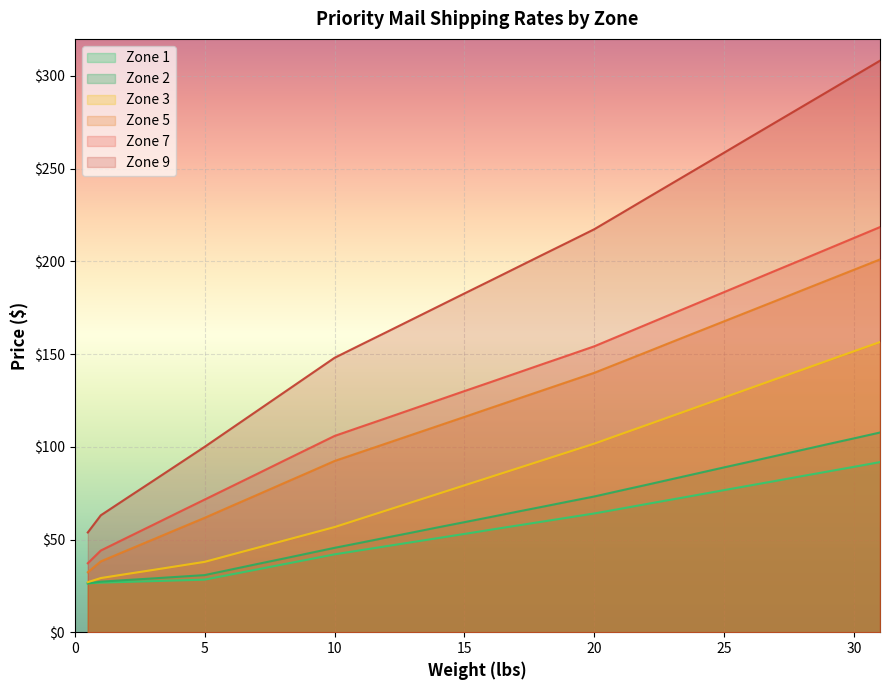

At which category is the sum across all series the highest?

31